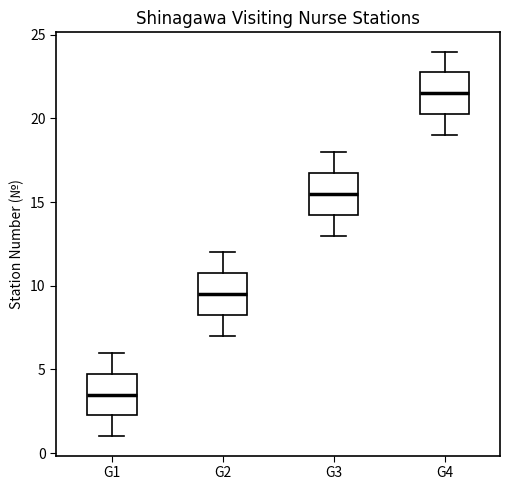

Where does the lower whisker of the box for G3 end on the y-axis? The values are not printed on the chart, so give them approximately, as read against the axis.

13.0